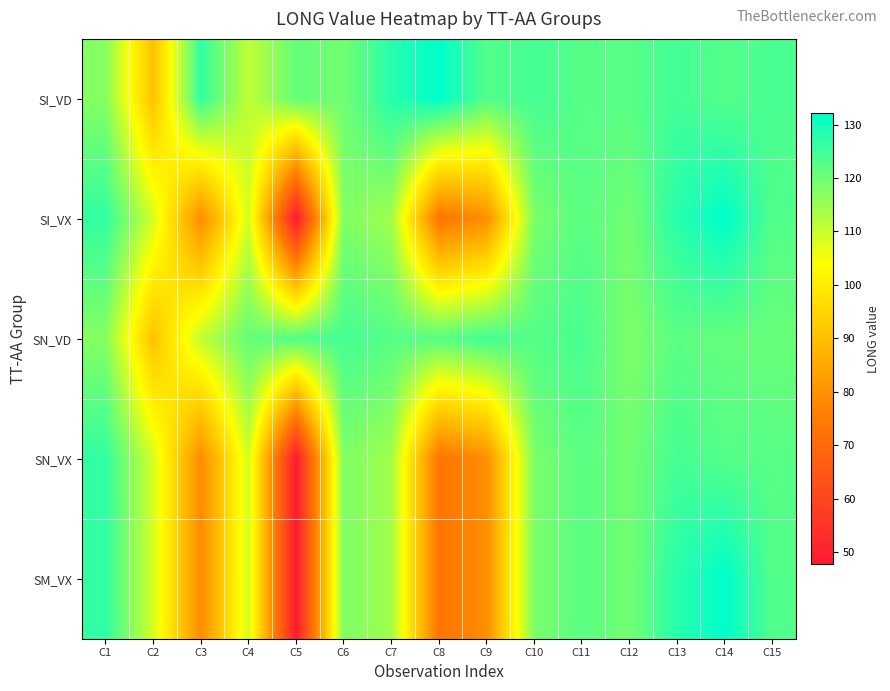

Reading left to right, extract all data points from this chart.

SI_VD: C1=117.2	C2=90.7	C3=126.5	C4=111.0	C5=120.9	C6=119.5	C7=127.7	C8=132.1	C9=122.9	C10=124.4	C11=122.6	C12=122.4	C13=124.7	C14=122.7	C15=124.0
SI_VX: C1=126.5	C2=108.8	C3=78.7	C4=108.9	C5=47.7	C6=118.1	C7=114.2	C8=73.0	C9=79.4	C10=118.6	C11=122.0	C12=119.5	C13=127.7	C14=132.1	C15=122.9
SN_VD: C1=117.2	C2=90.7	C3=111.0	C4=120.9	C5=122.9	C6=124.4	C7=122.6	C8=122.4	C9=124.7	C10=122.7	C11=124.0	C12=118.3	C13=121.9	C14=121.0	C15=120.5
SN_VX: C1=126.5	C2=108.8	C3=78.7	C4=108.9	C5=47.7	C6=118.1	C7=114.2	C8=73.0	C9=79.4	C10=118.6	C11=122.0	C12=119.5	C13=124.4	C14=122.6	C15=122.4
SM_VX: C1=126.5	C2=108.8	C3=78.7	C4=108.9	C5=47.7	C6=118.1	C7=114.2	C8=73.0	C9=79.4	C10=118.6	C11=122.0	C12=119.5	C13=127.7	C14=132.1	C15=122.9